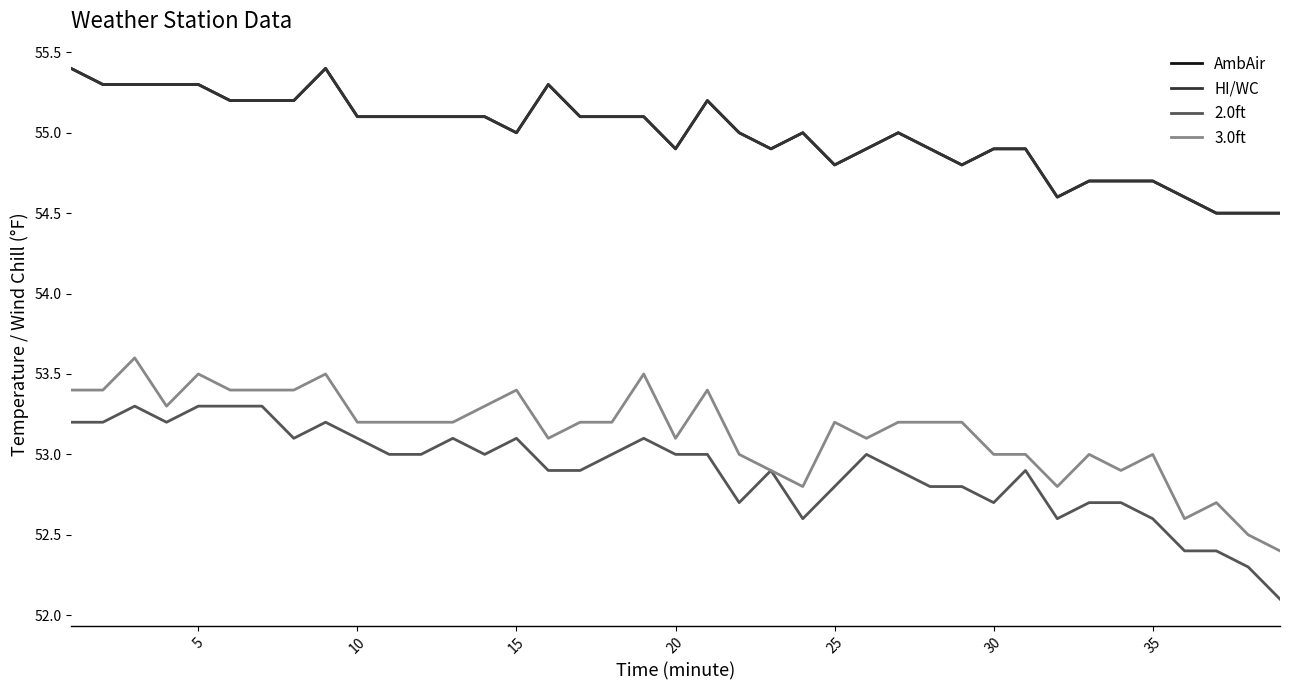

Does the chart display data point markers on the line(s)?

No